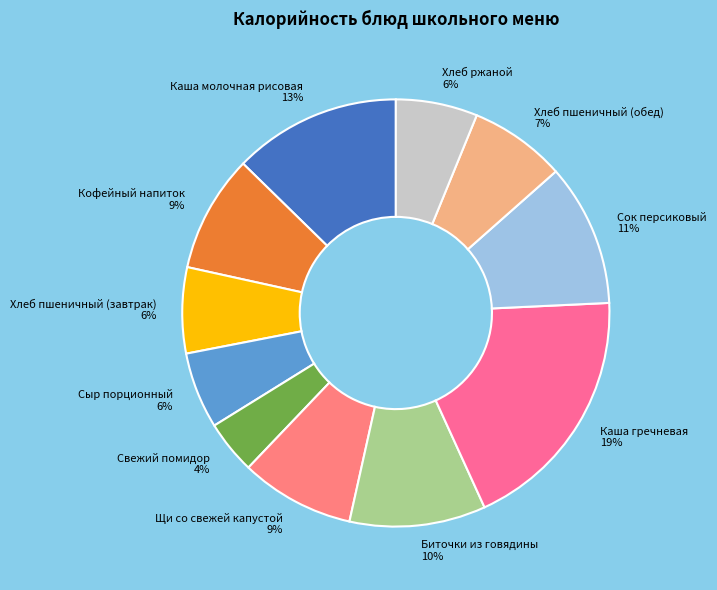

Combined, do Свежий помидор and Каша гречневая account for over 50%?

No